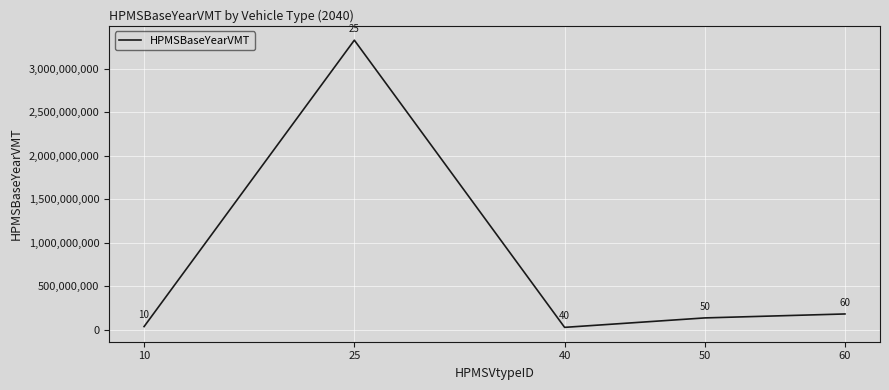

Is this an area chart (filled region under the line)?

No